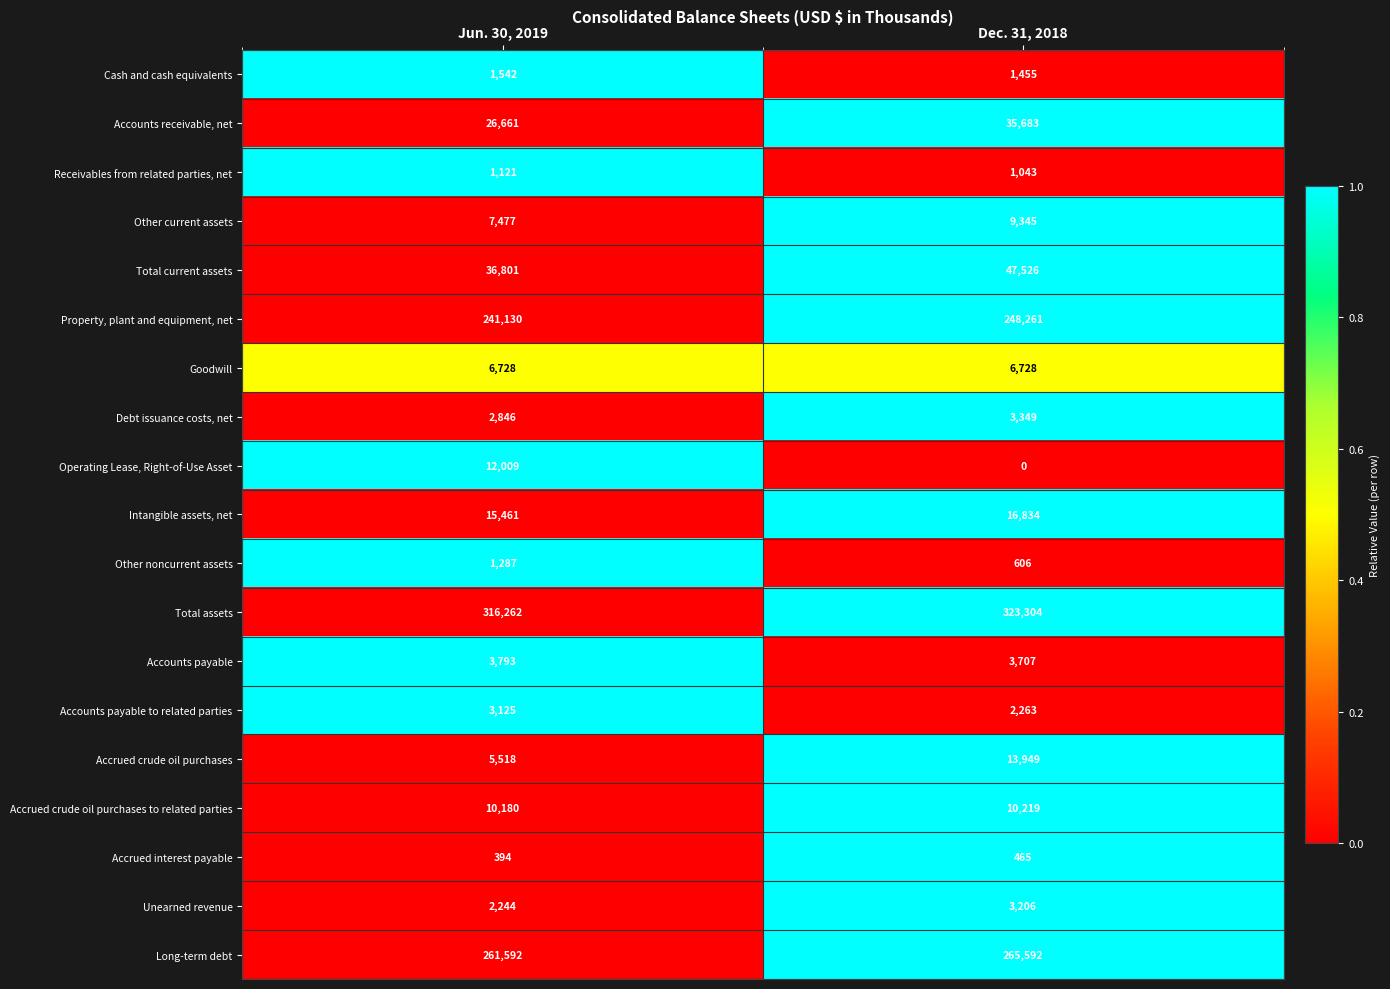

Which series has the largest range (max minus min)?

Operating Lease, Right-of-Use Asset